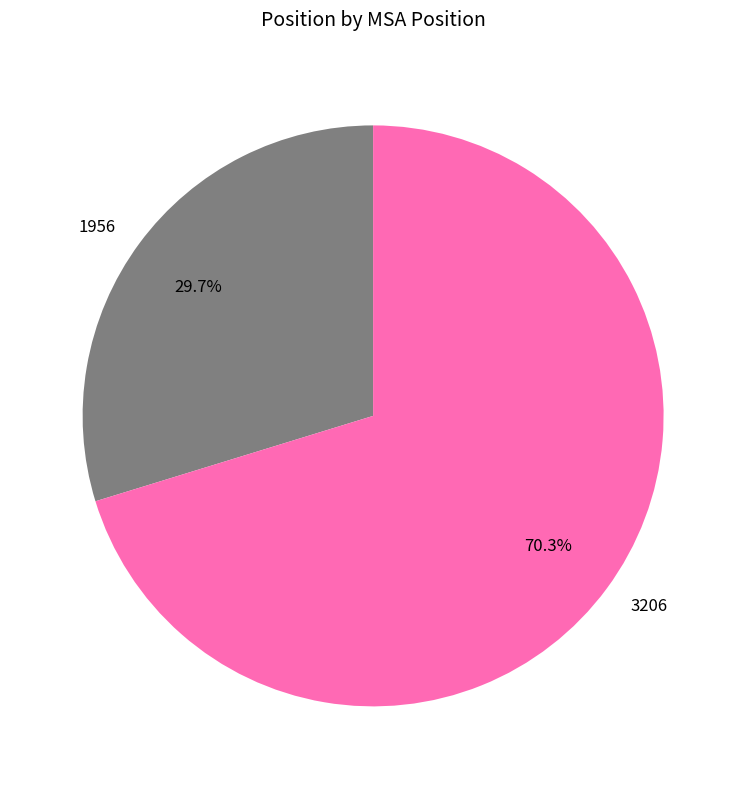

How much of the chart is everything except 3206?

29.7%